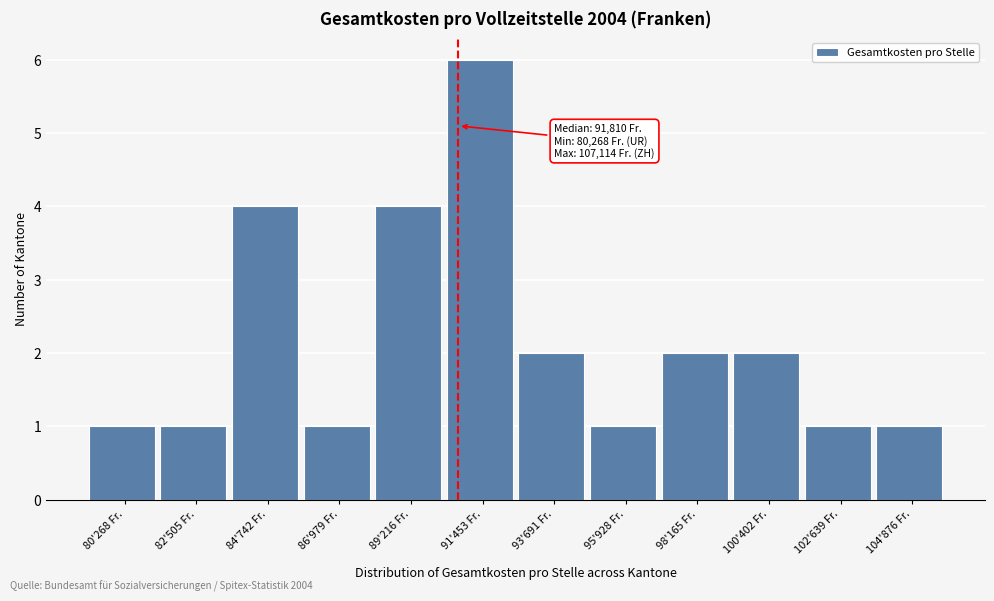

Reading right to left, transcribe all the data shown in this chart.

104'876 Fr.=1	102'639 Fr.=1	100'402 Fr.=2	98'165 Fr.=2	95'928 Fr.=1	93'691 Fr.=2	91'453 Fr.=6	89'216 Fr.=4	86'979 Fr.=1	84'742 Fr.=4	82'505 Fr.=1	80'268 Fr.=1